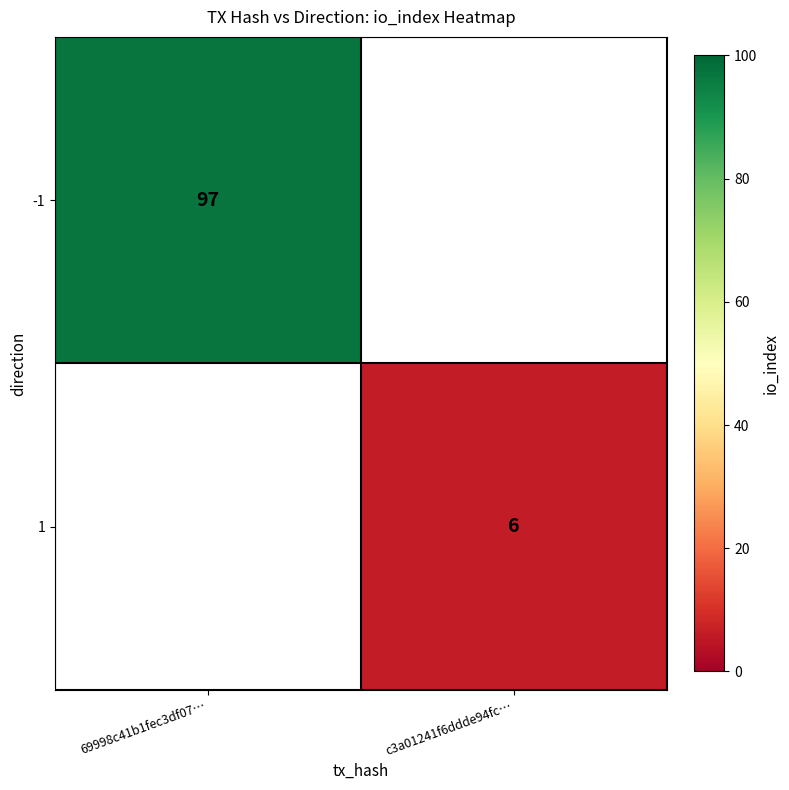

At which category does the chart reach its peak across all series?

69998c41b1fec3df07…